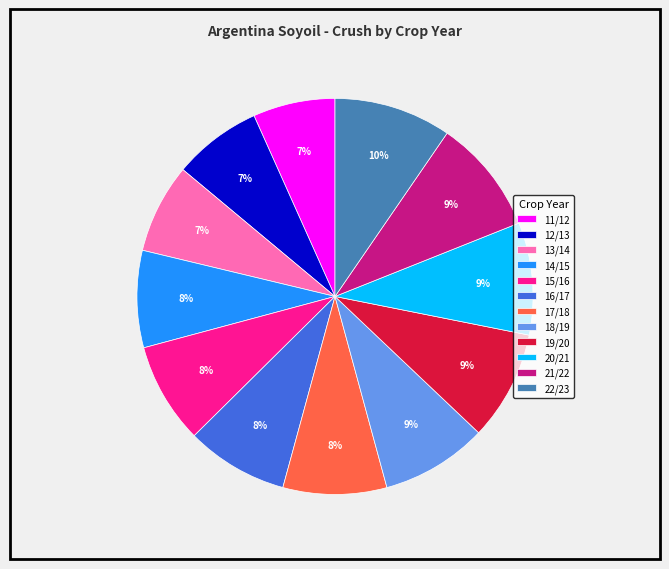

How many segments does this pie chart have?

12